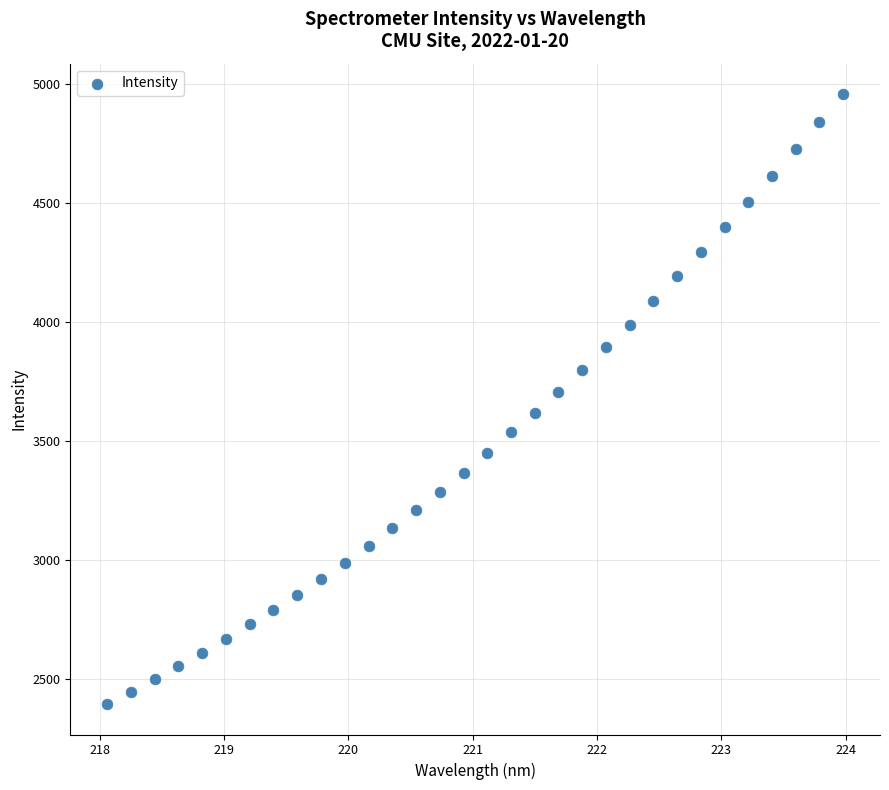

What is the range of X values (max minus min)?

5.9